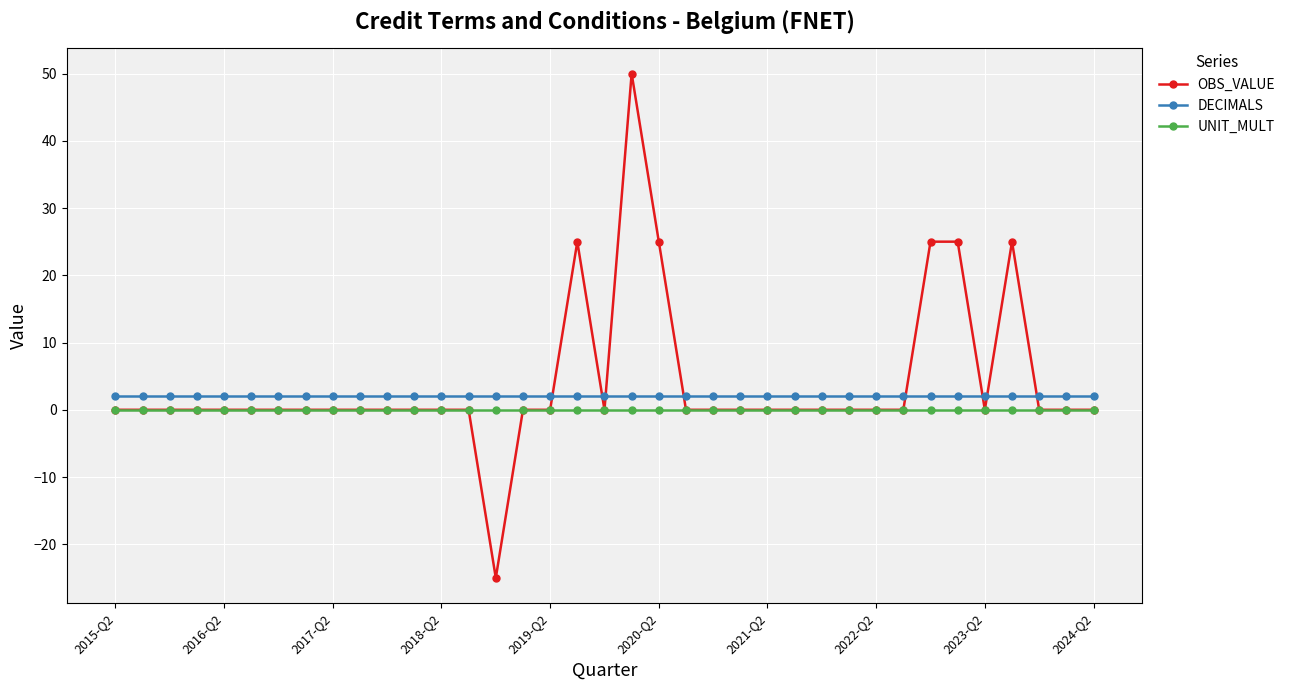

True or false: DECIMALS and OBS_VALUE cross at least once.

True